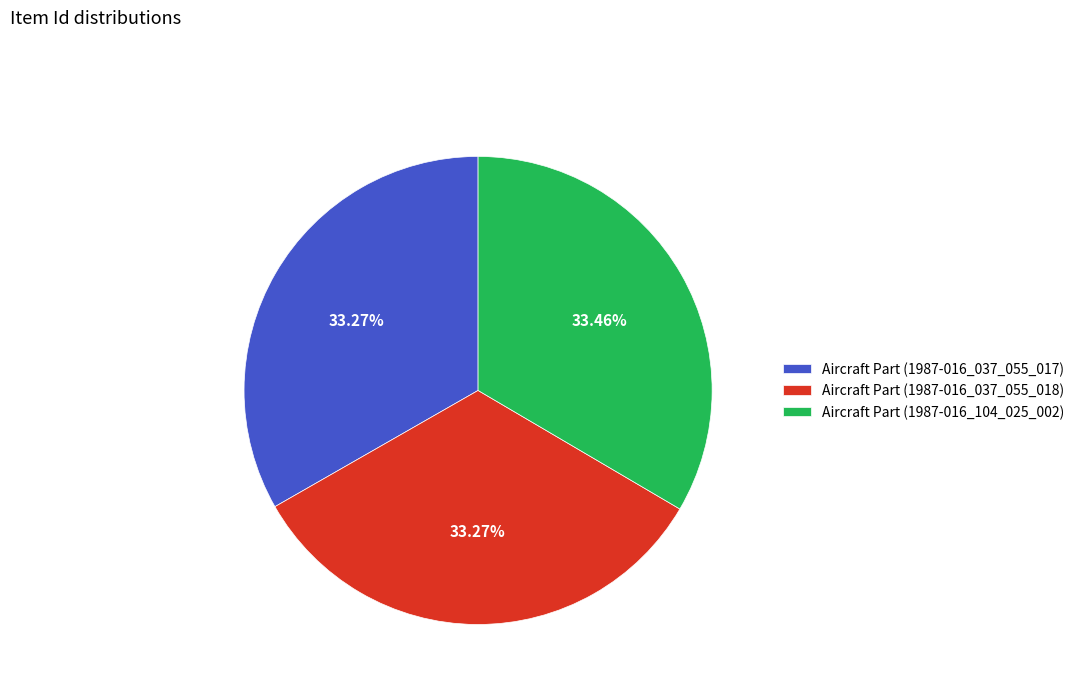

Approximately how many times larger is the value at Aircraft Part (1987-016_037_055_018) compared to Aircraft Part (1987-016_037_055_017)?

1.0